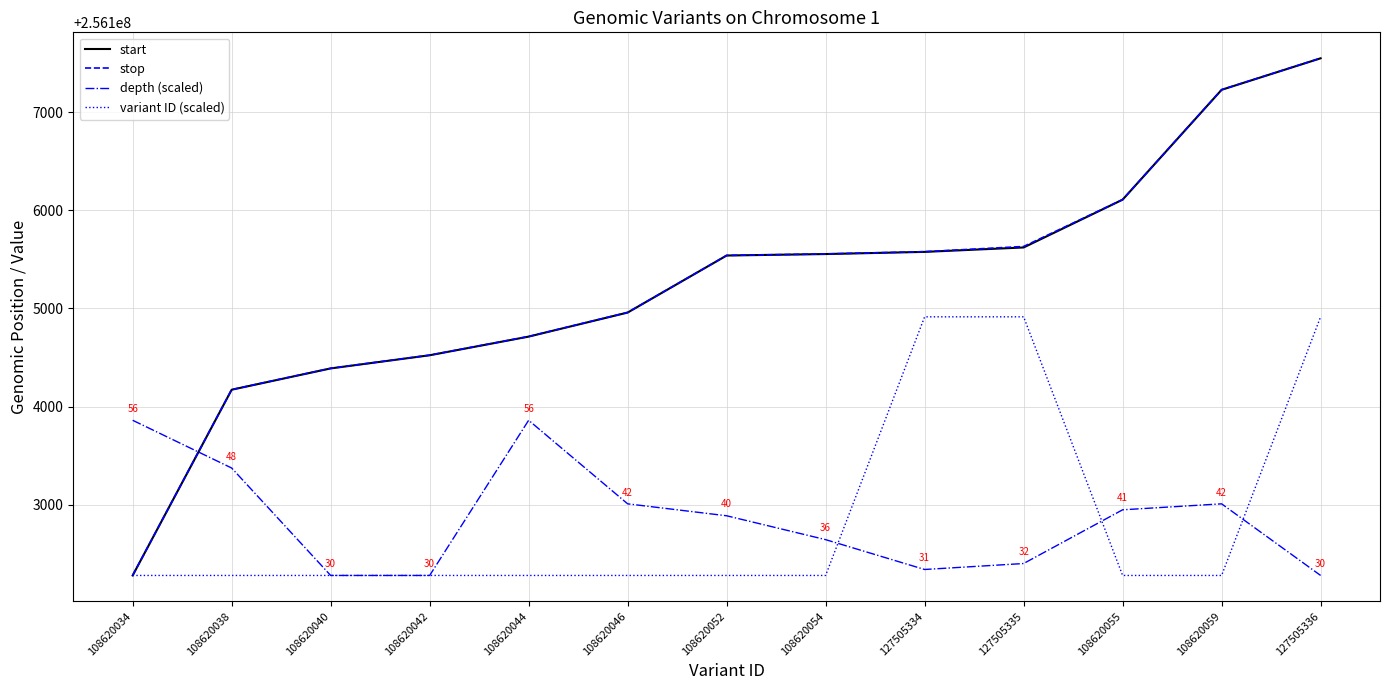

Is the value of variant ID (scaled) at 108620042 greater than the value of depth (scaled) at 108620038?

No